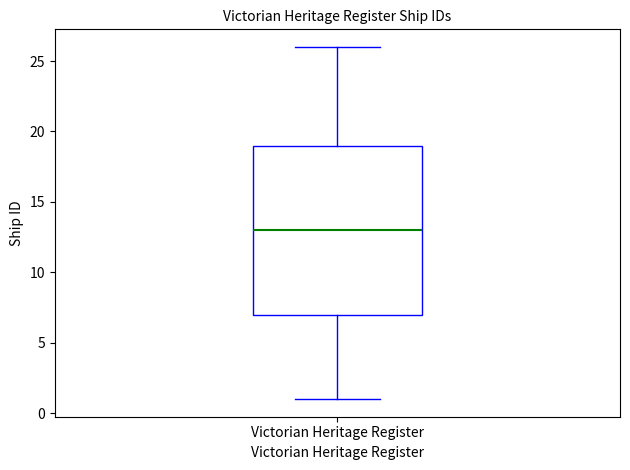

Read this box plot against the y-axis: the position of the median line, the range covered by the box, and the ends of both whiskers. The values are not printed on the chart, so give them approximately, as read against the axis.

median 13, box 7 to 19, whiskers 1 to 26